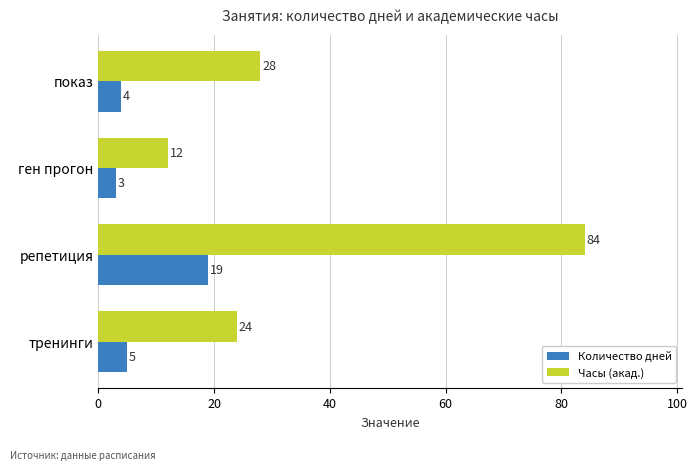

What is the minimum value for Часы (акад.)?

12